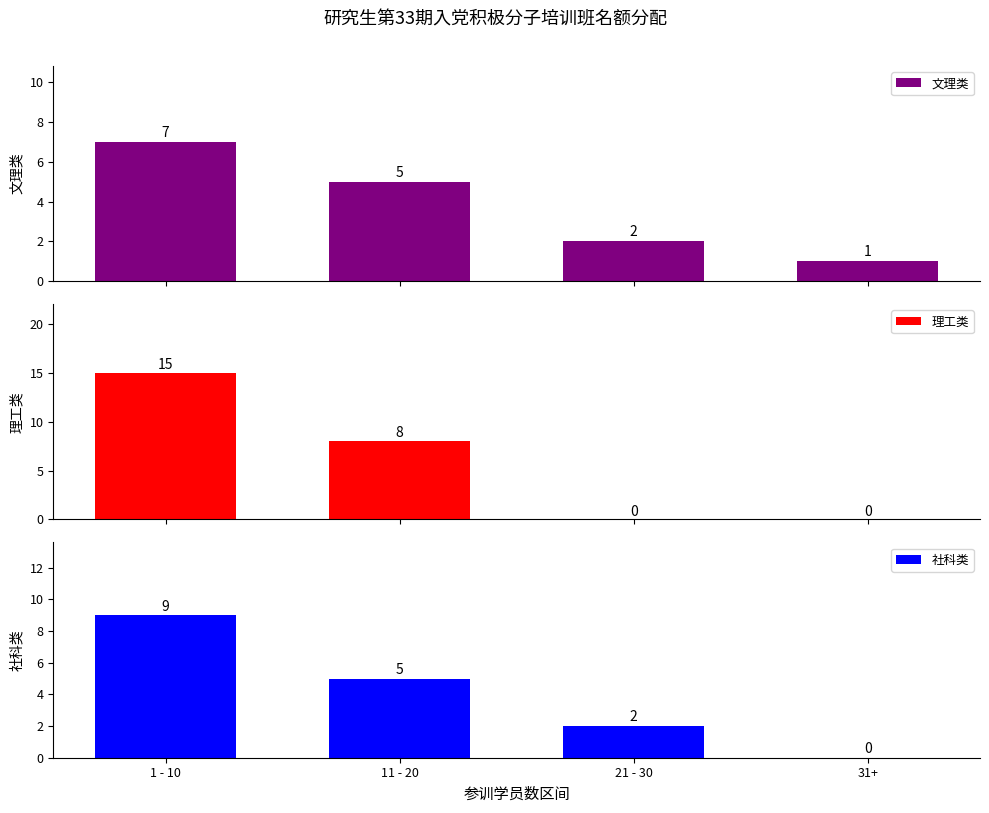

What is the label of the 4th bar from the left?

31+